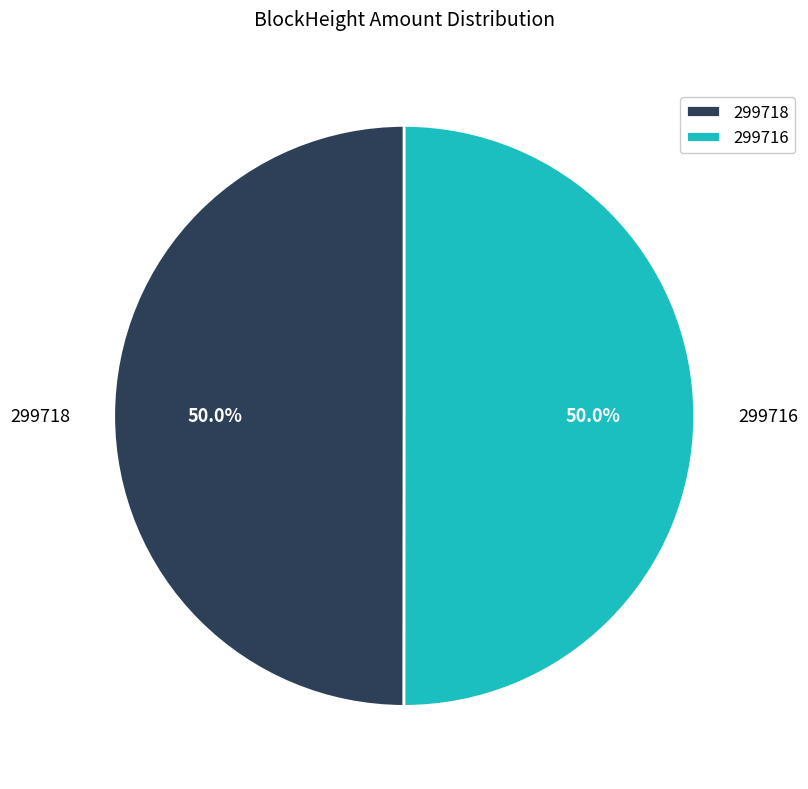

What is the total percentage of 299716 and 299718?

100.0%